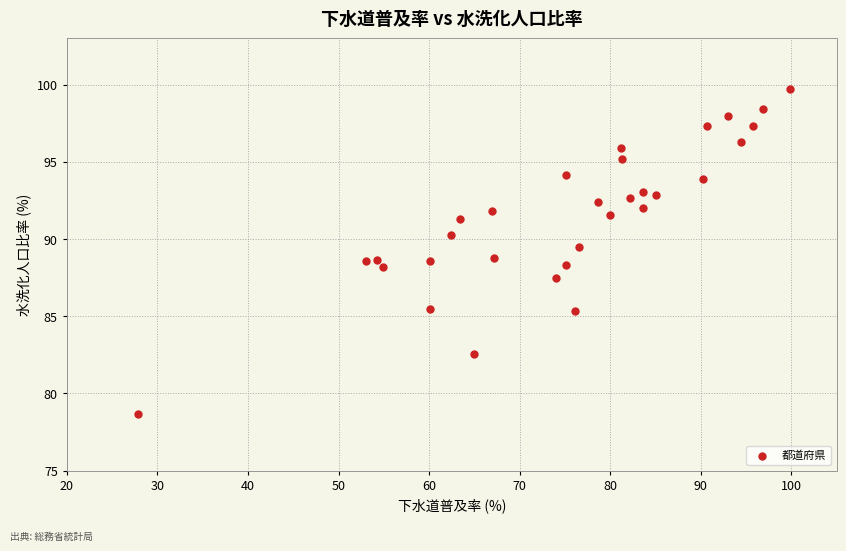

What is the range of X values (max minus min)?

72.1